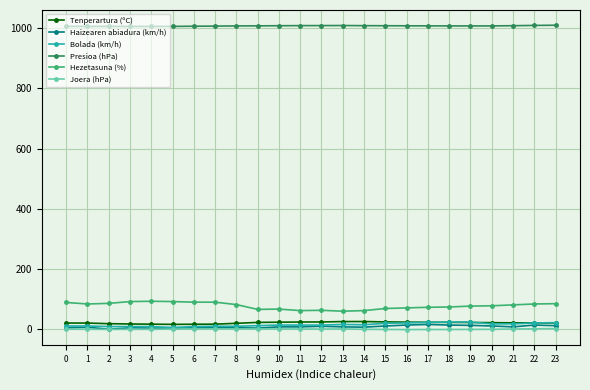

Which series has the largest total across all categories?

Presioa (hPa)